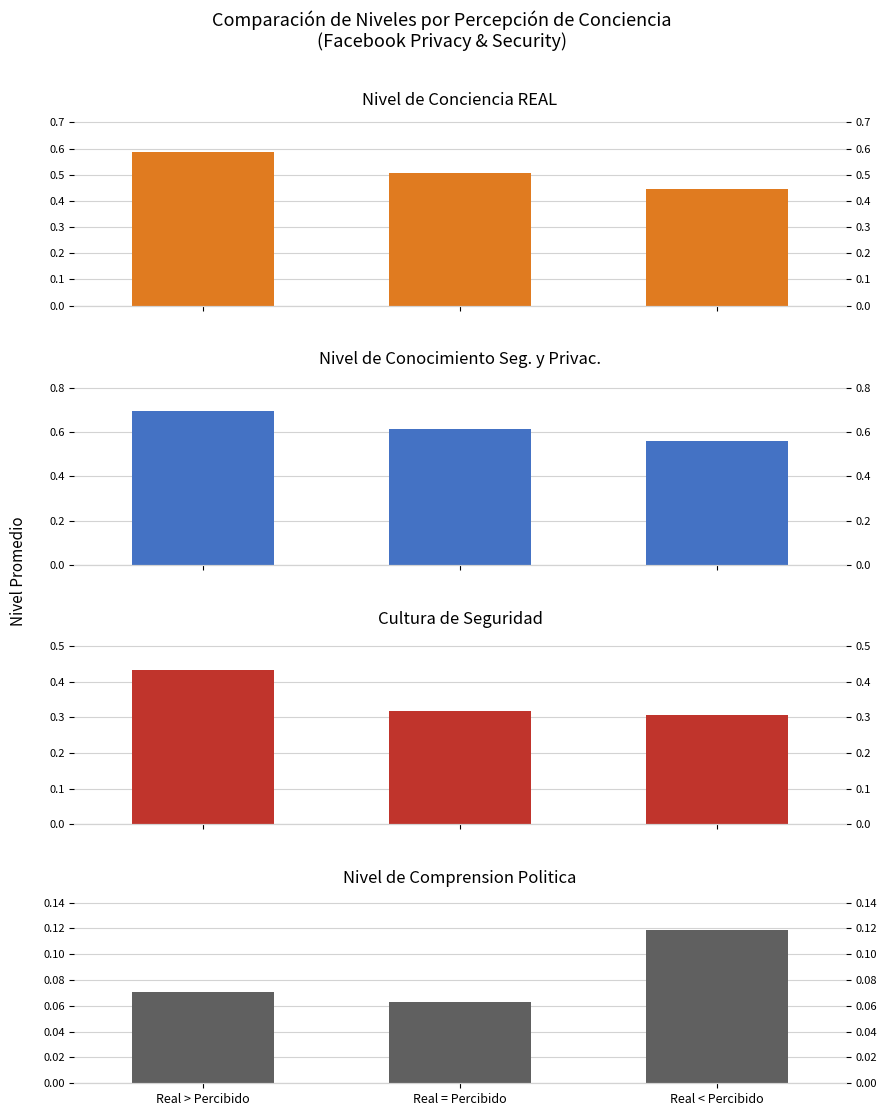

Where is Nivel de Conciencia REAL nearest to the value 0?

Real < Percibido